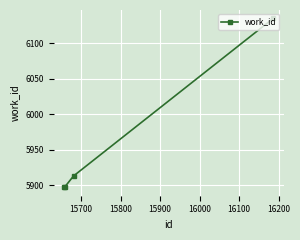

What is the value of the 3rd point from the left?

5913